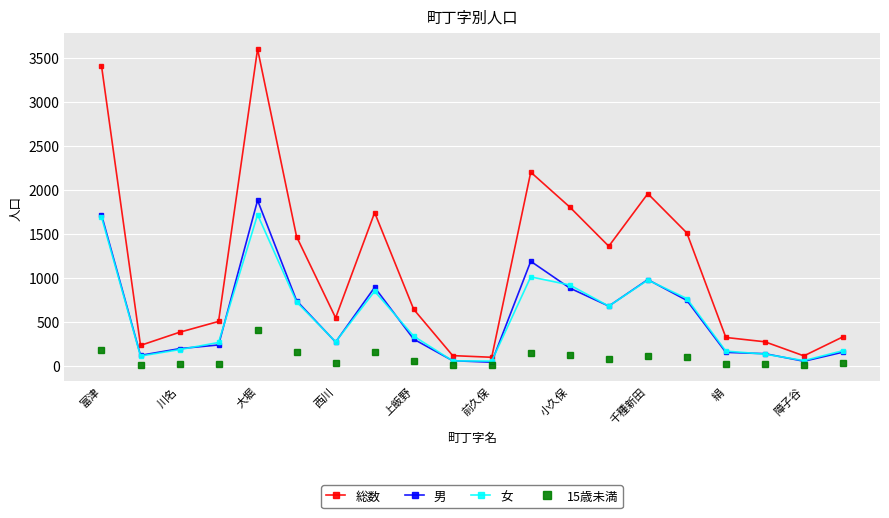

List the series in order of their peak value, lowest first.

15歳未満, 女, 男, 総数